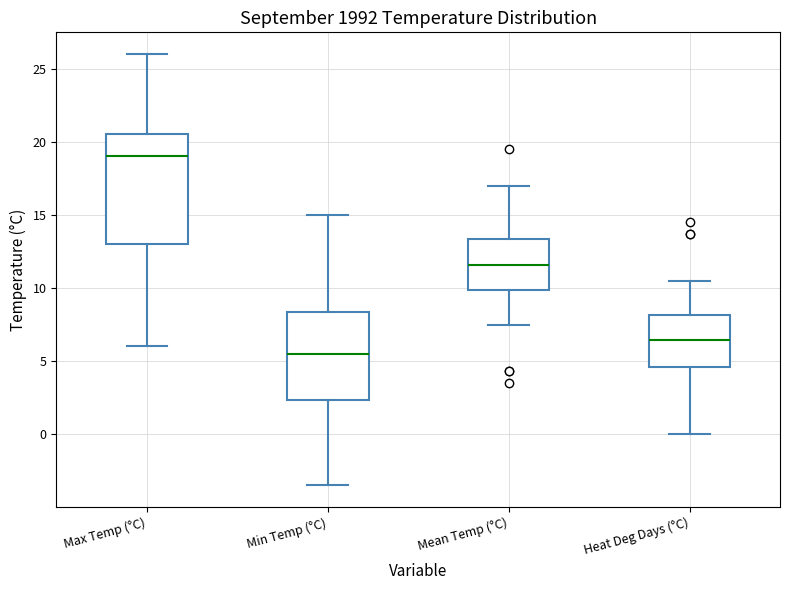

Which box is the tallest, from its lower edge to its upper edge?

Max Temp (°C)